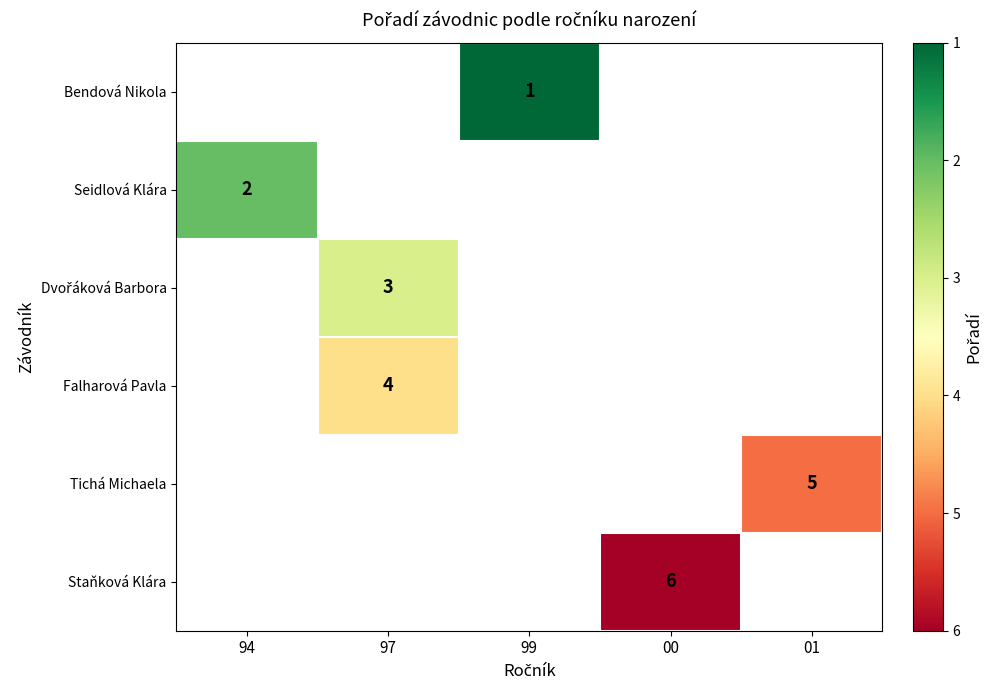

Is it true that Falharová Pavla equals 1 at 97?

False